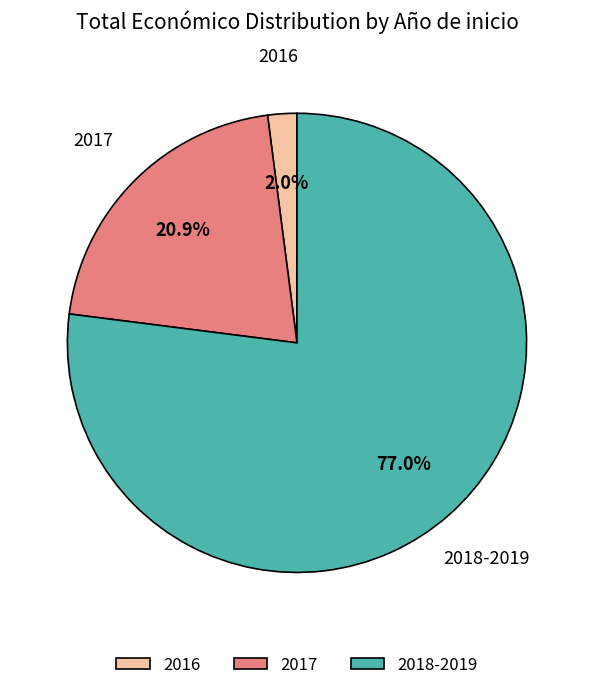

Which category has the smallest portion of the pie?

2016